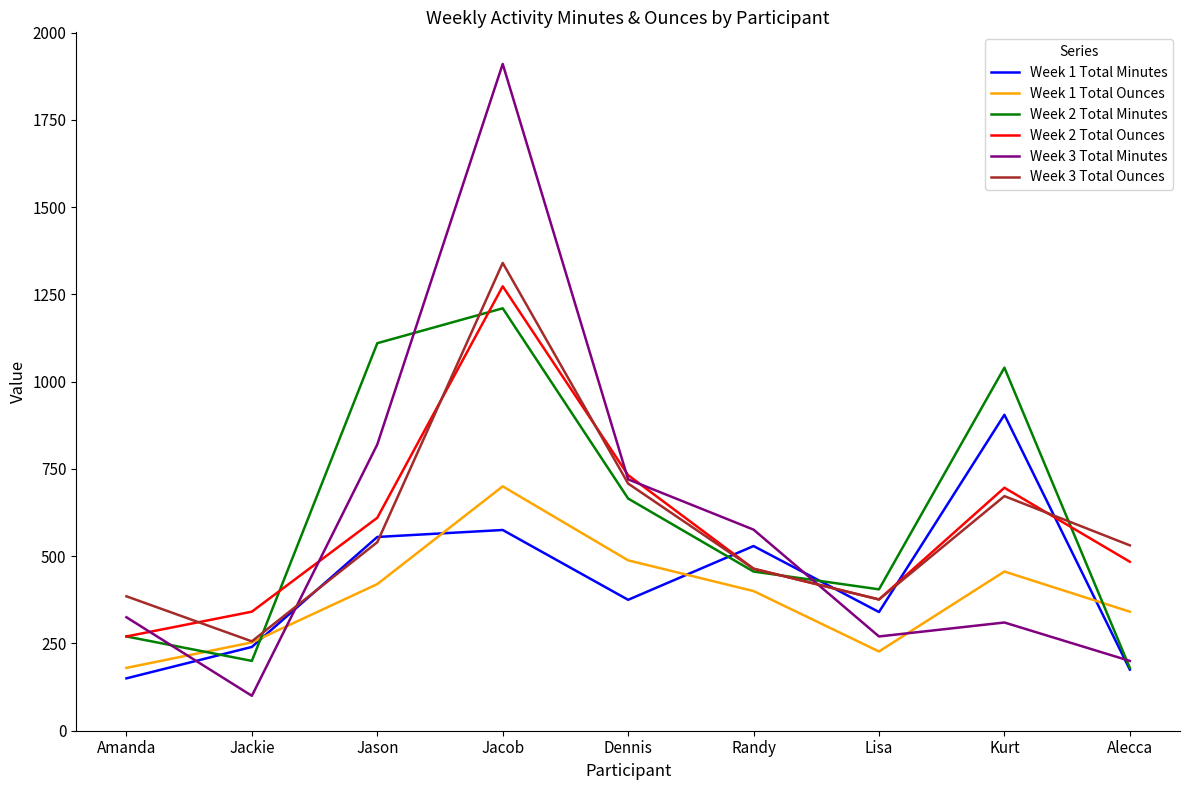

What are all the series names shown in the legend?

Week 1 Total Minutes, Week 1 Total Ounces, Week 2 Total Minutes, Week 2 Total Ounces, Week 3 Total Minutes, Week 3 Total Ounces